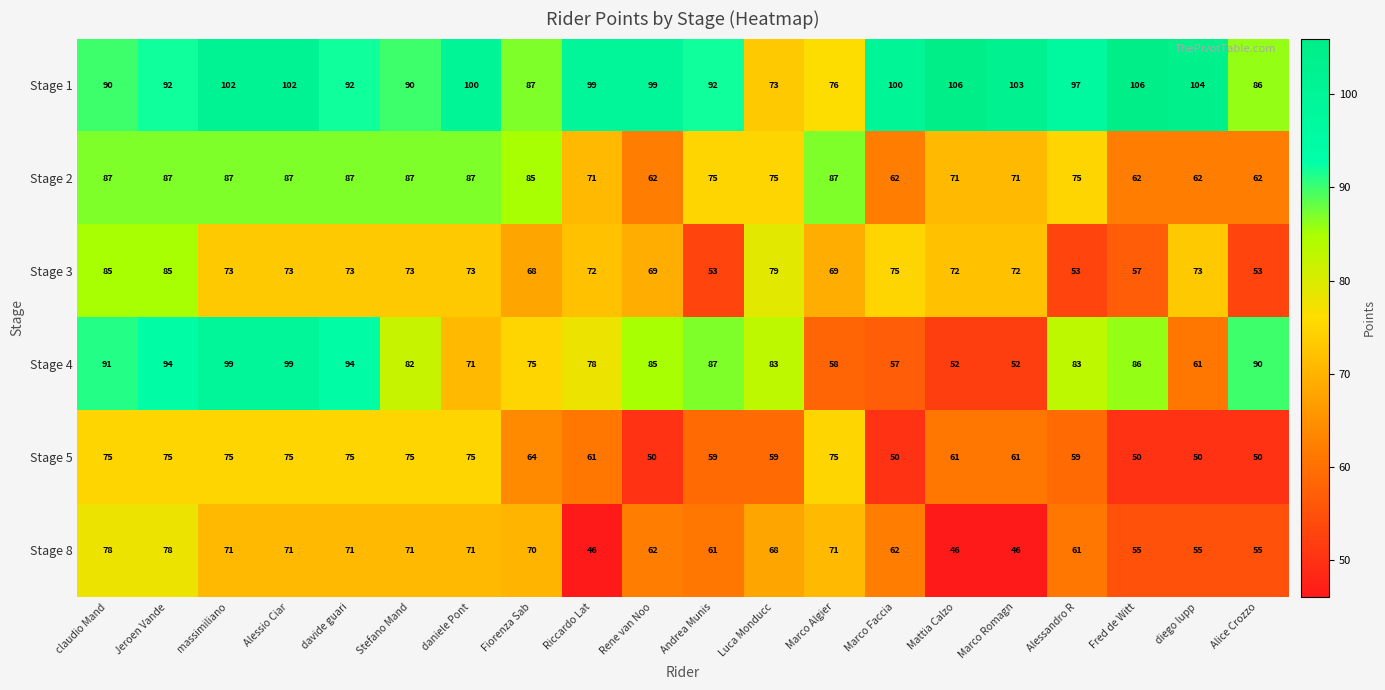

Where does the Stage 2 series first go above 75?

claudio Mand